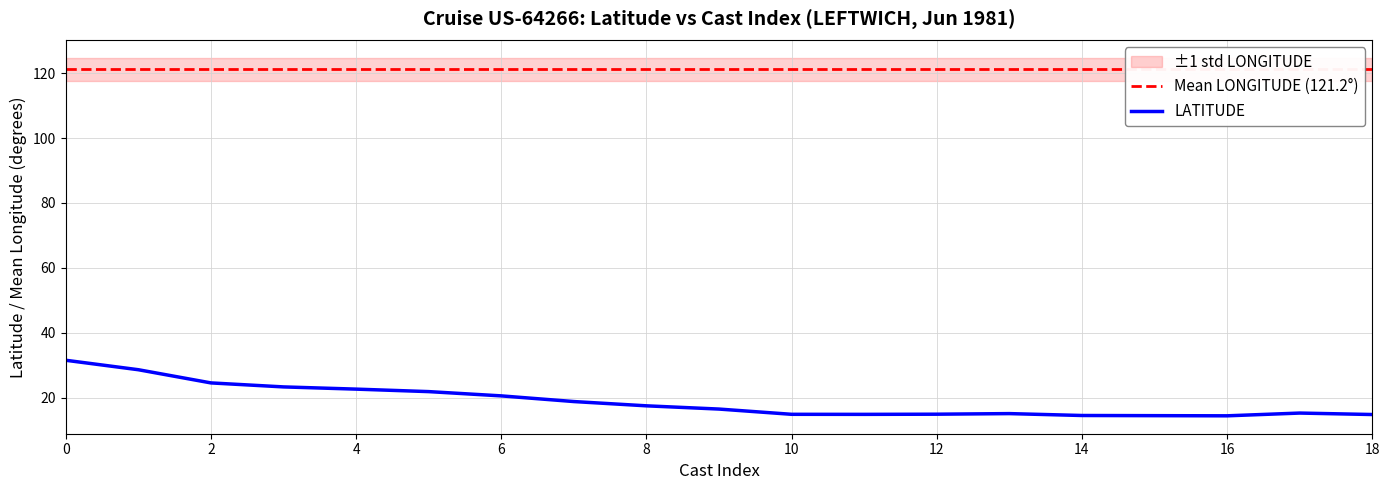

True or false: LATITUDE has a value of 17.4 at 8.

True